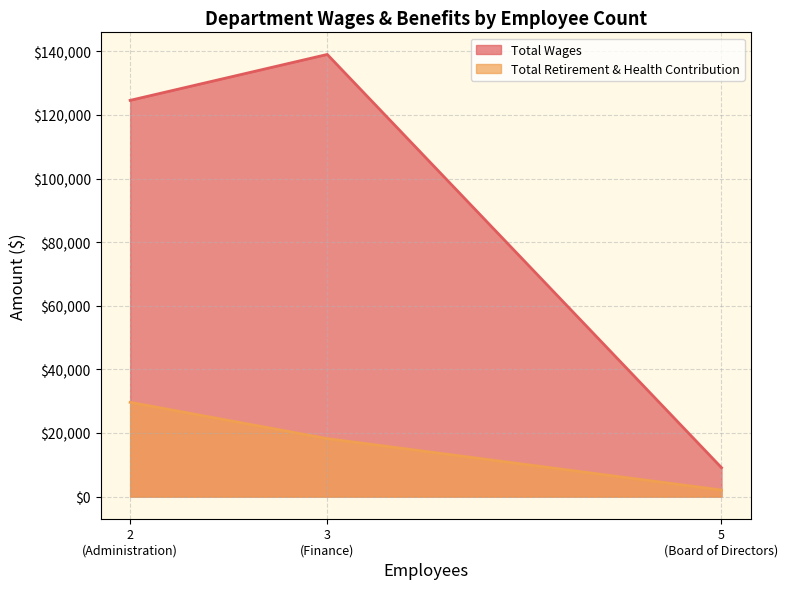

How many lines are shown in the chart?

2